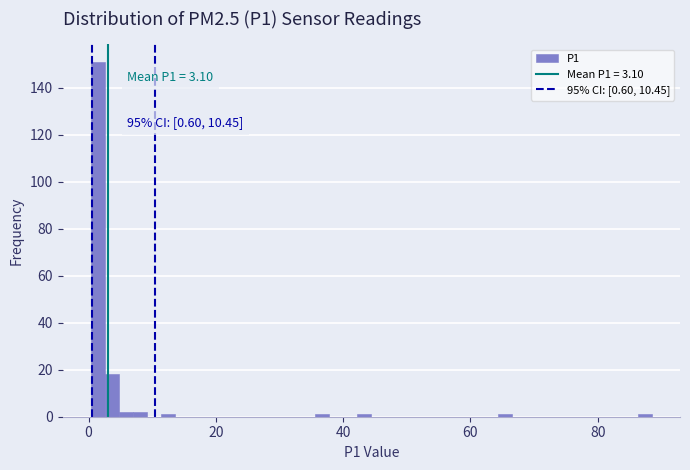

Read against the x-axis, roughly where is the centre of the tallest bar?

2